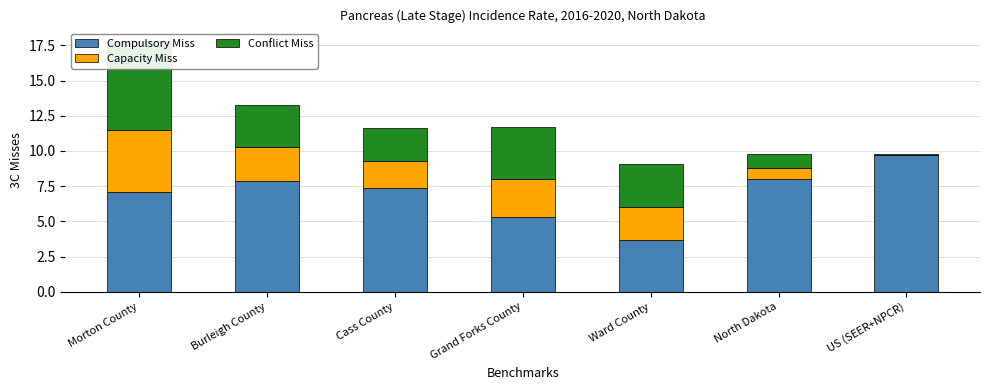

Reading left to right, transcribe all the data shown in this chart.

Compulsory Miss: 7.1	7.9	7.4	5.3	3.7	8.0	9.7
Capacity Miss: 4.4	2.4	1.9	2.7	2.3	0.8	0.0
Conflict Miss: 6.3	3.0	2.3	3.7	3.1	1.0	0.1